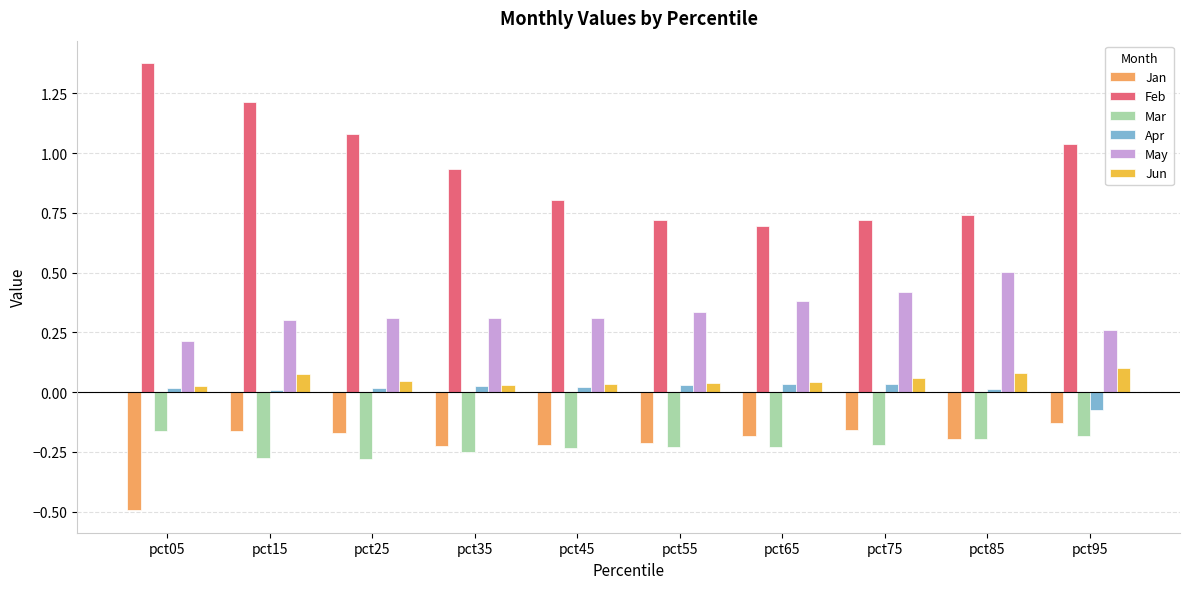

What is the sum of all Jan values?

-2.2